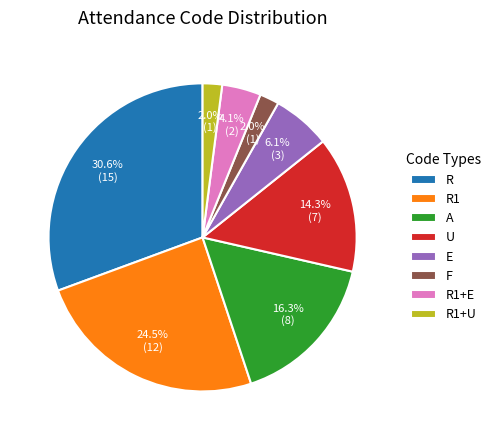

Is R1+E the majority of the pie?

No